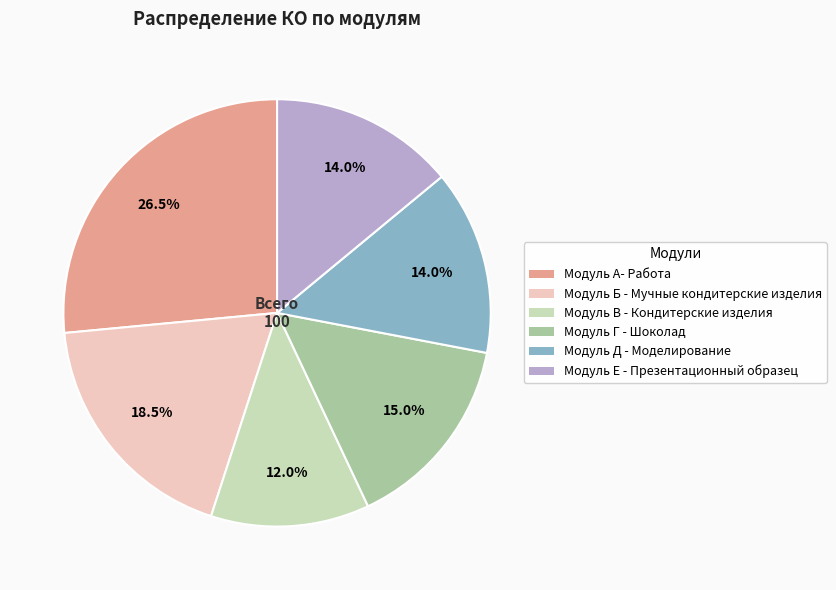

Is Модуль В - Кондитерские изделия the majority of the pie?

No